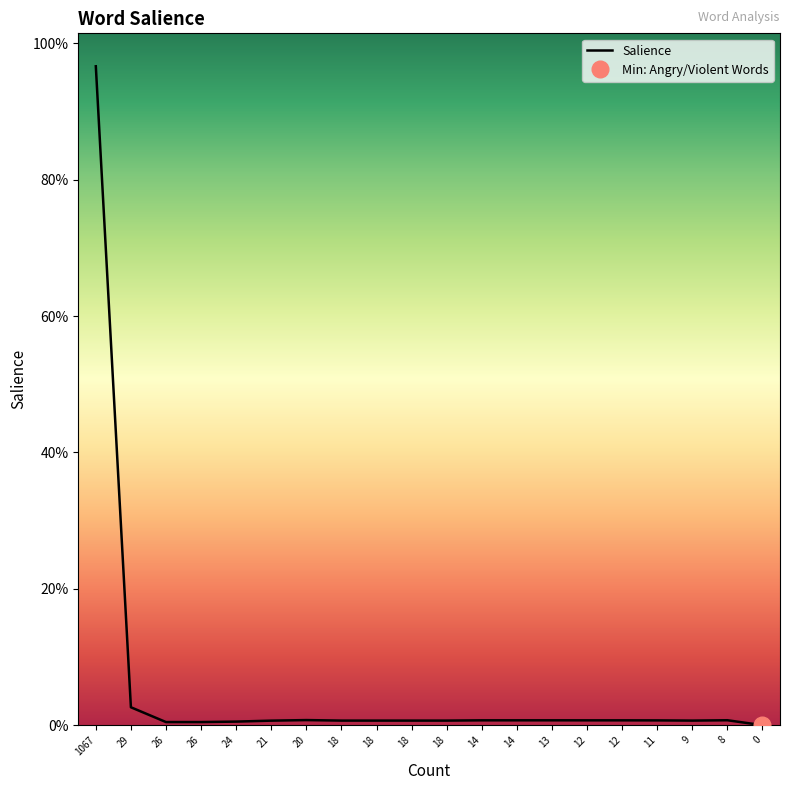

What is the difference between the maximum and minimum values?

1.0